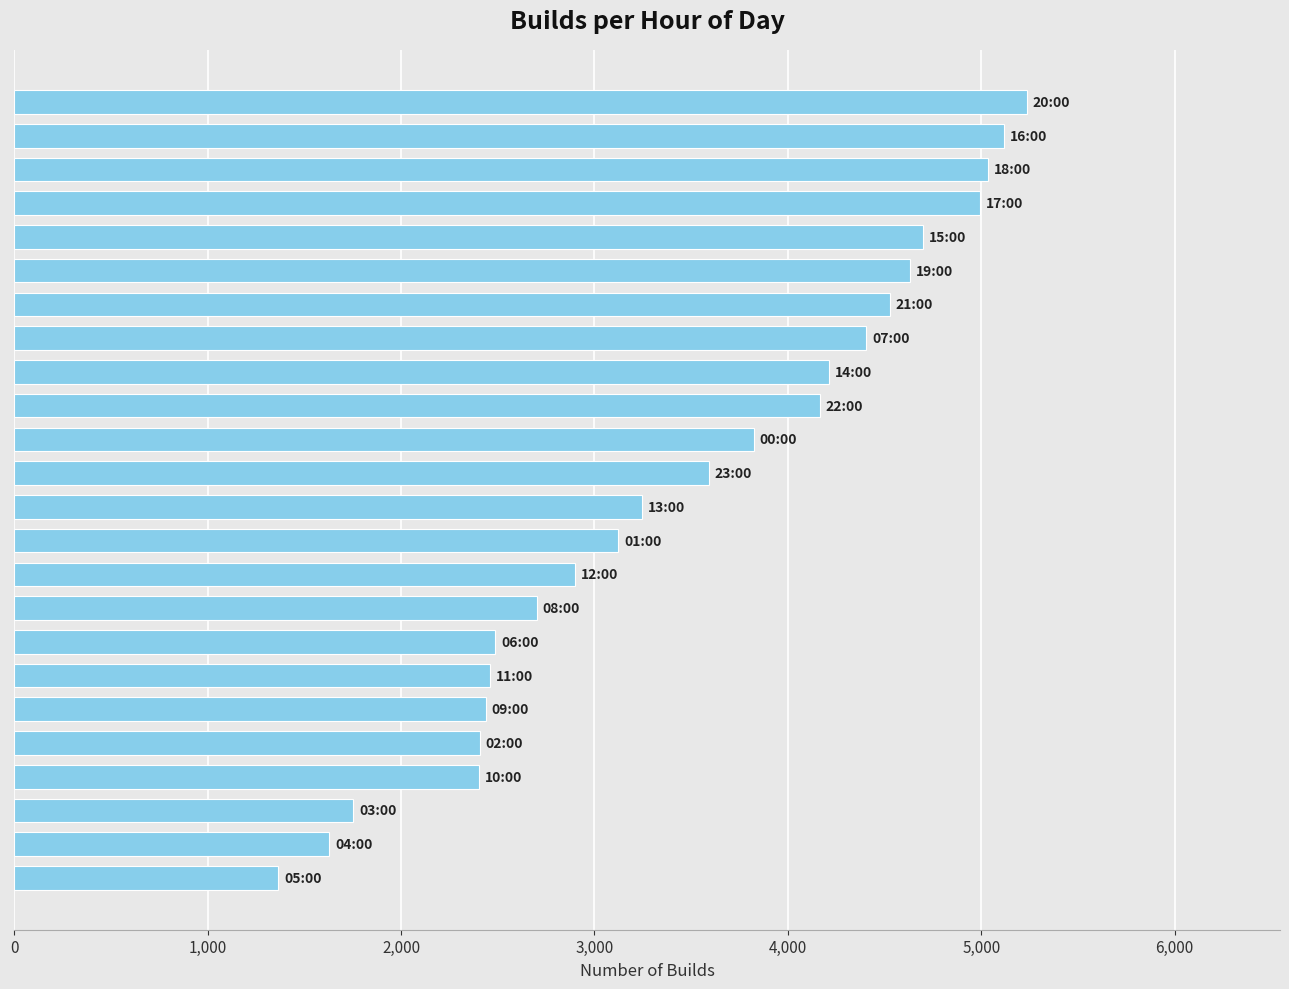

What is the greatest value displayed?

5236